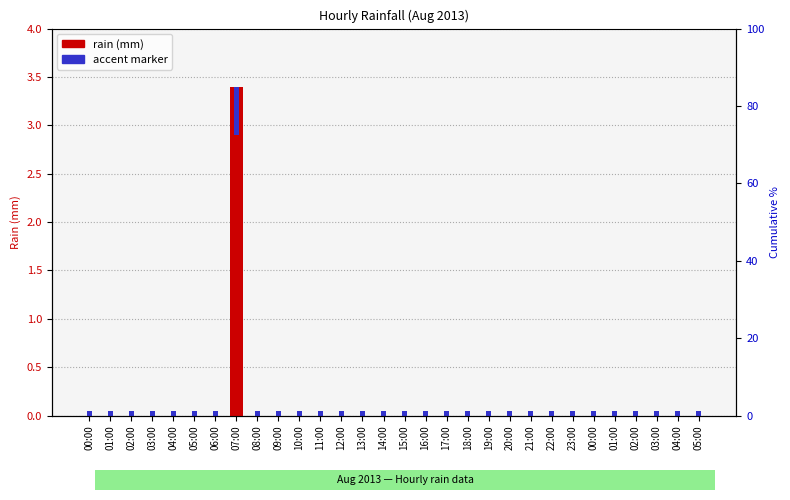

Reading left to right, extract all data points from this chart.

rain (mm): 00:00=0.0	01:00=0.0	02:00=0.0	03:00=0.0	04:00=0.0	05:00=0.0	06:00=0.0	07:00=3.4	08:00=0.0	09:00=0.0	10:00=0.0	11:00=0.0	12:00=0.0	13:00=0.0	14:00=0.0	15:00=0.0	16:00=0.0	17:00=0.0	18:00=0.0	19:00=0.0	20:00=0.0	21:00=0.0	22:00=0.0	23:00=0.0	00:00=0.0	01:00=0.0	02:00=0.0	03:00=0.0	04:00=0.0	05:00=0.0
accent marker: 00:00=0.1	01:00=0.1	02:00=0.1	03:00=0.1	04:00=0.1	05:00=0.1	06:00=0.1	07:00=0.5	08:00=0.1	09:00=0.1	10:00=0.1	11:00=0.1	12:00=0.1	13:00=0.1	14:00=0.1	15:00=0.1	16:00=0.1	17:00=0.1	18:00=0.1	19:00=0.1	20:00=0.1	21:00=0.1	22:00=0.1	23:00=0.1	00:00=0.1	01:00=0.1	02:00=0.1	03:00=0.1	04:00=0.1	05:00=0.1